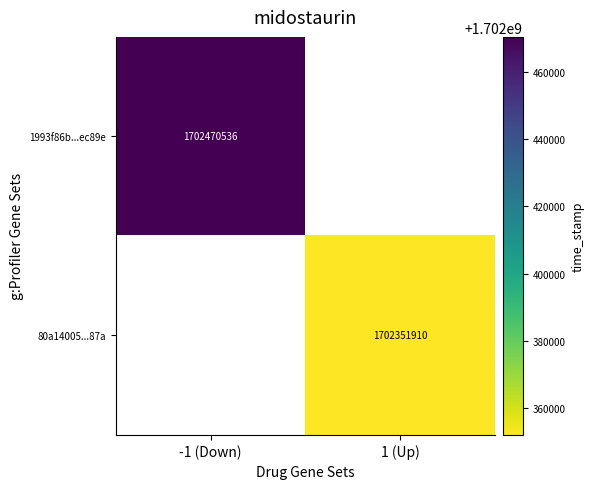

The 1993f86b...ec89e series shows 2935716336 at -1 (Down). True or false?

False